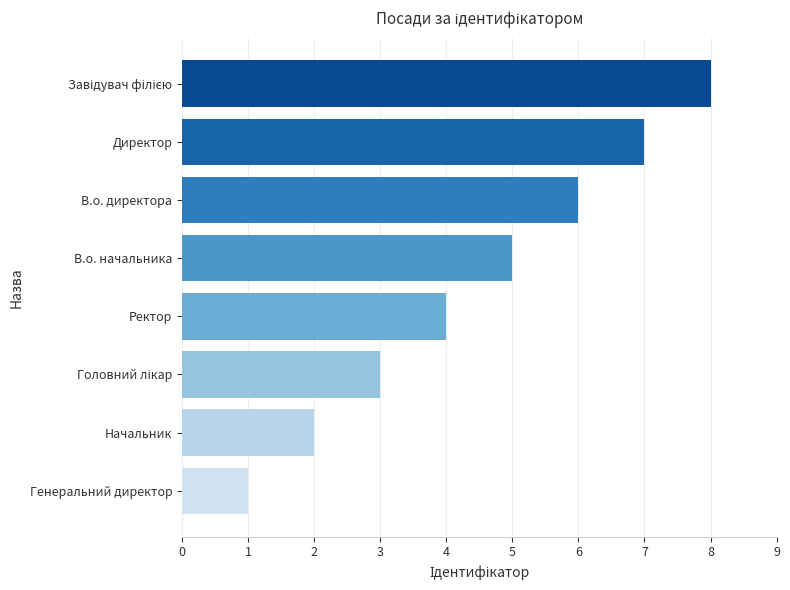

What is the difference between the maximum and second lowest values?

6